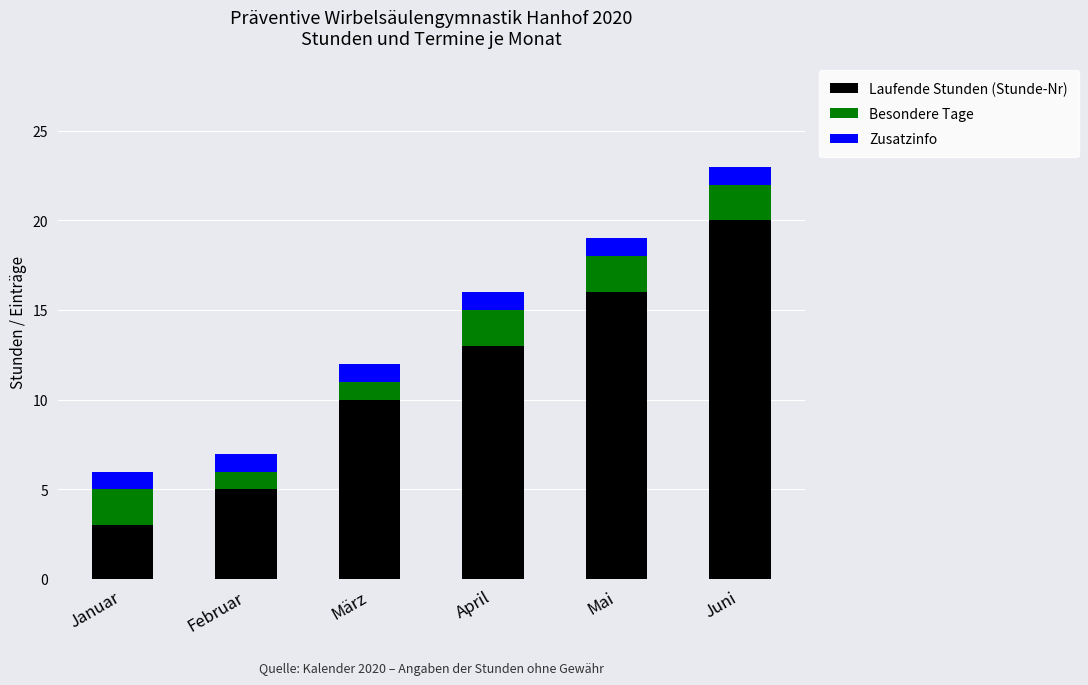

Reading left to right, what are the values for Laufende Stunden (Stunde-Nr)?

3	5	10	13	16	20